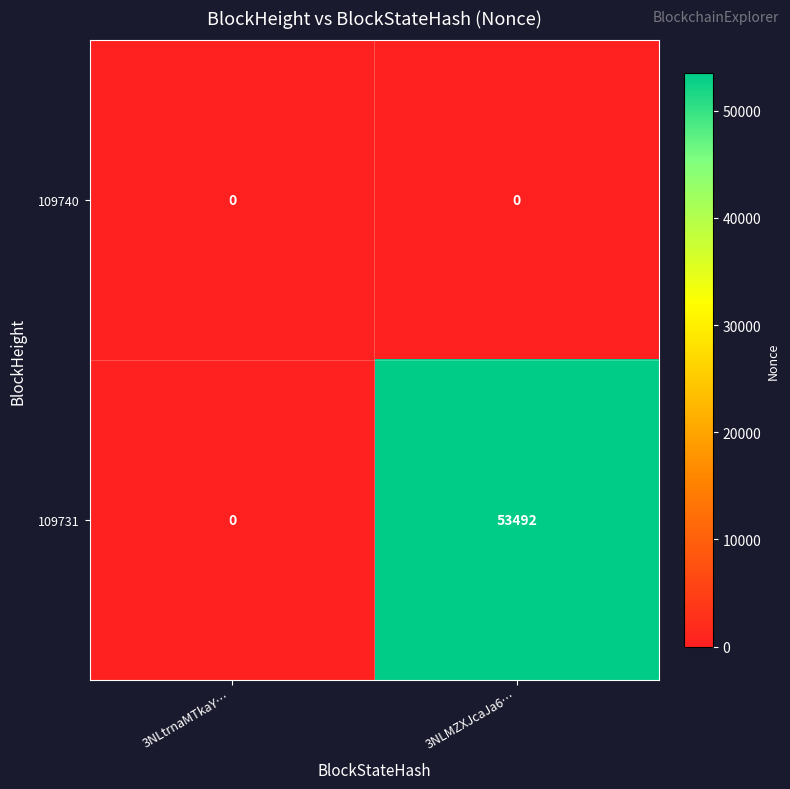

The 109740 series shows 0 at 3NLtrnaMTkaY…. True or false?

True